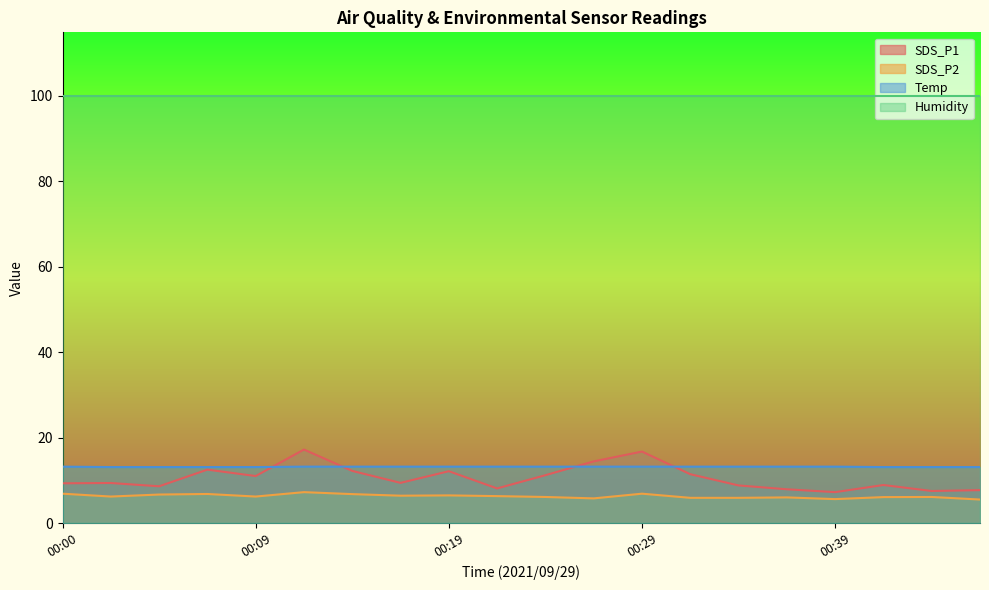

What is the difference between the highest and lowest values at 00:34?

7.3